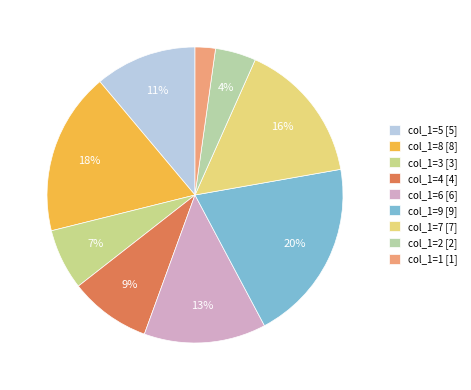

Does col_1=2 represent more than half of the total?

No